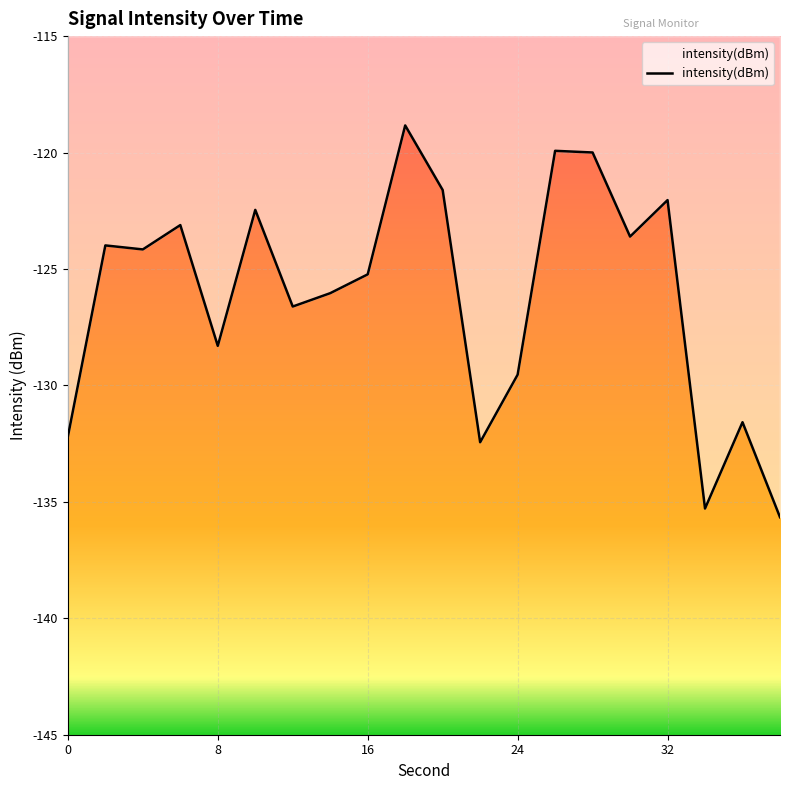

True or false: there are more than 1 points higher than both neighbors.

True